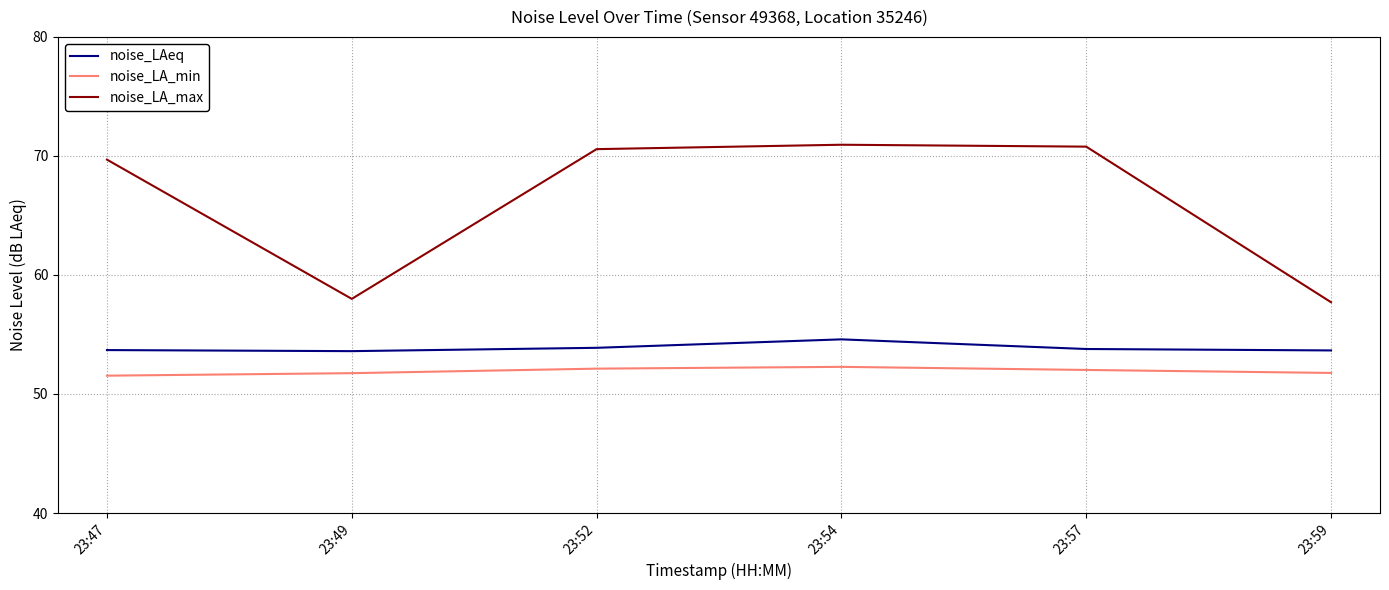

What is the difference between the second highest and second lowest values in the noise_LA_min series?

0.4